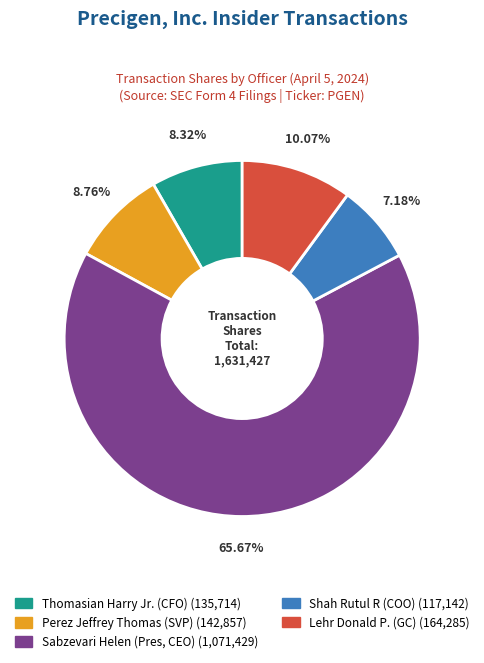

Is there any slice that represents more than half of the pie?

Yes